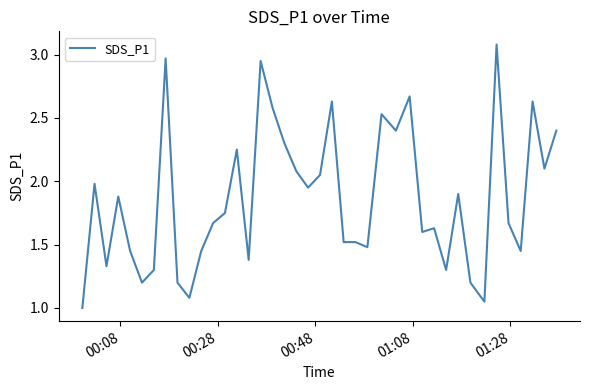

What is the smallest value displayed?

1.0